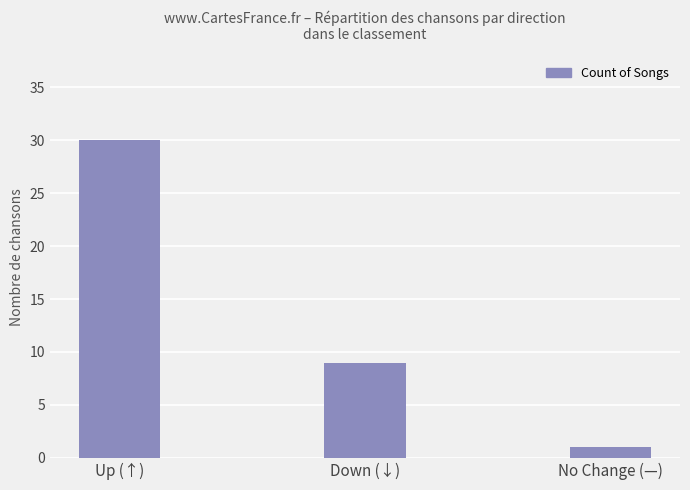

Count the number of data series in this chart.

1